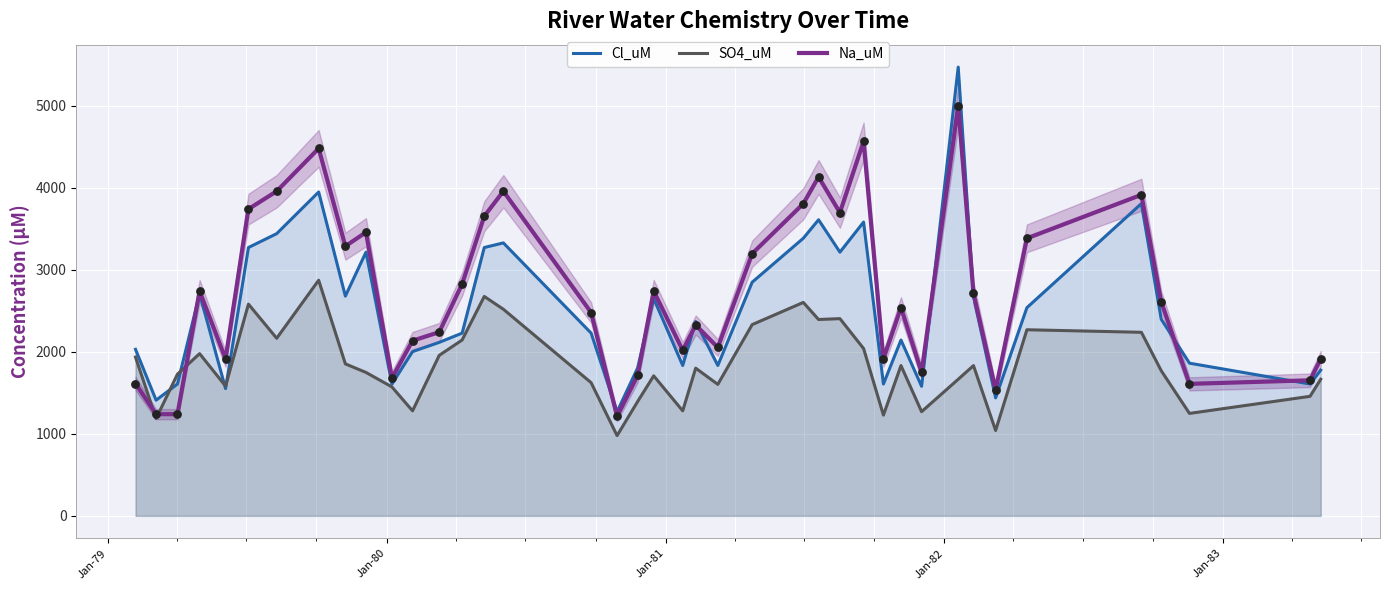

At how many categories does at least one series exceed 2734?

18